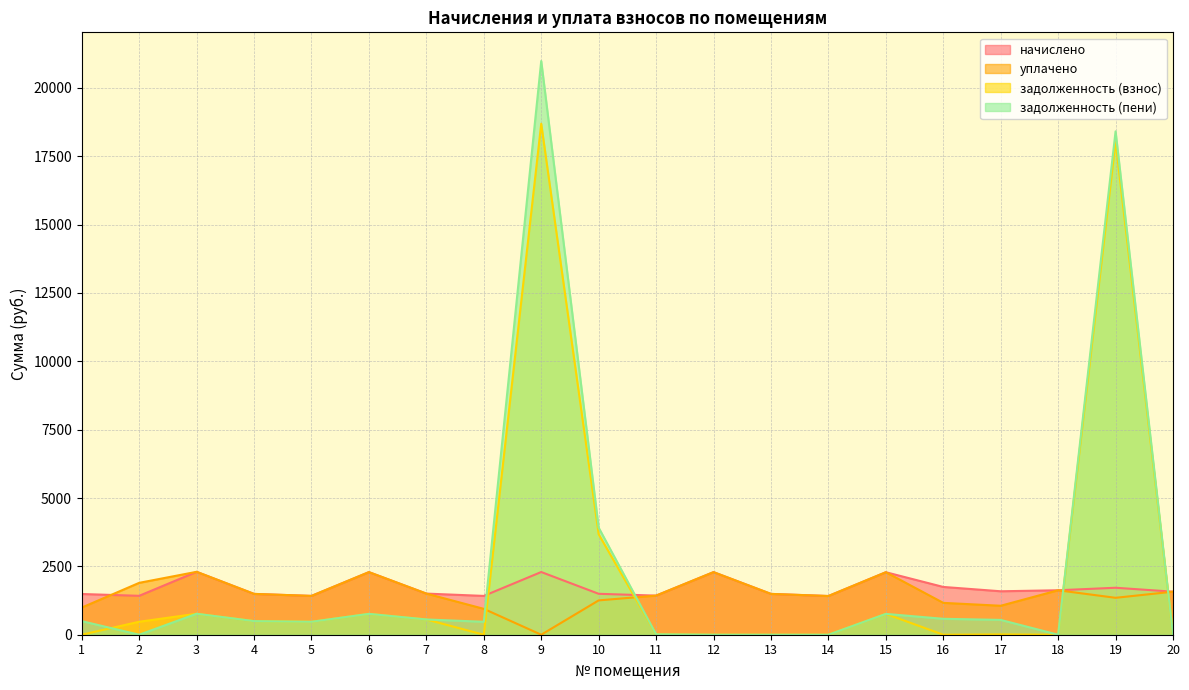

What is the difference between the highest and lowest values at 18?

1626.0